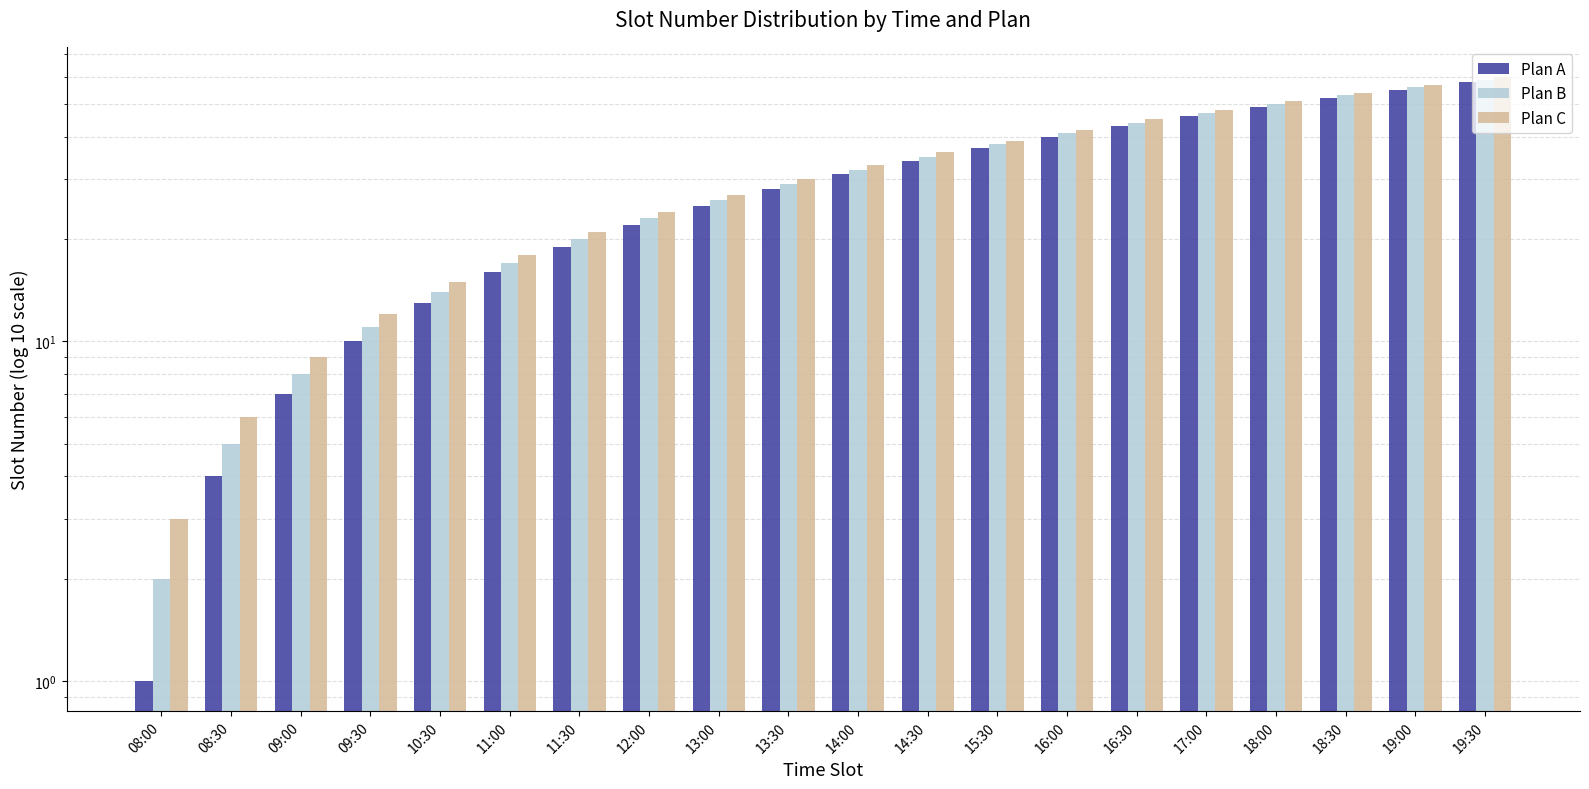

What is the approximate value of Plan B at 13:00, to the nearest 10?

30